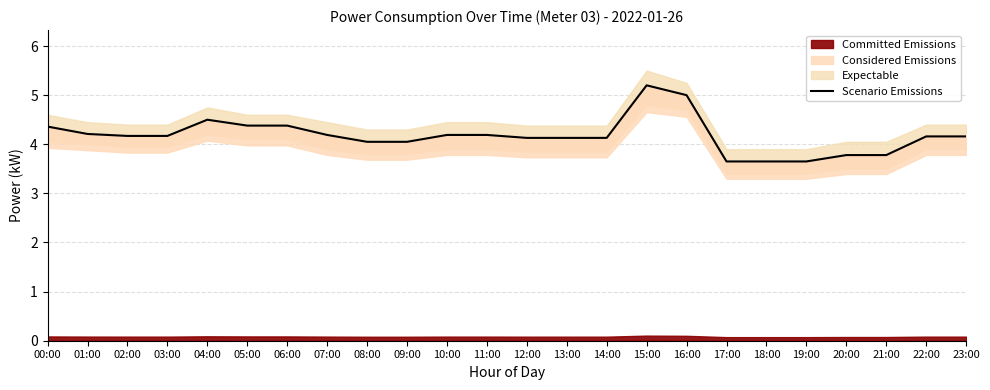

The value at 03:00 is 6.6. True or false?

False